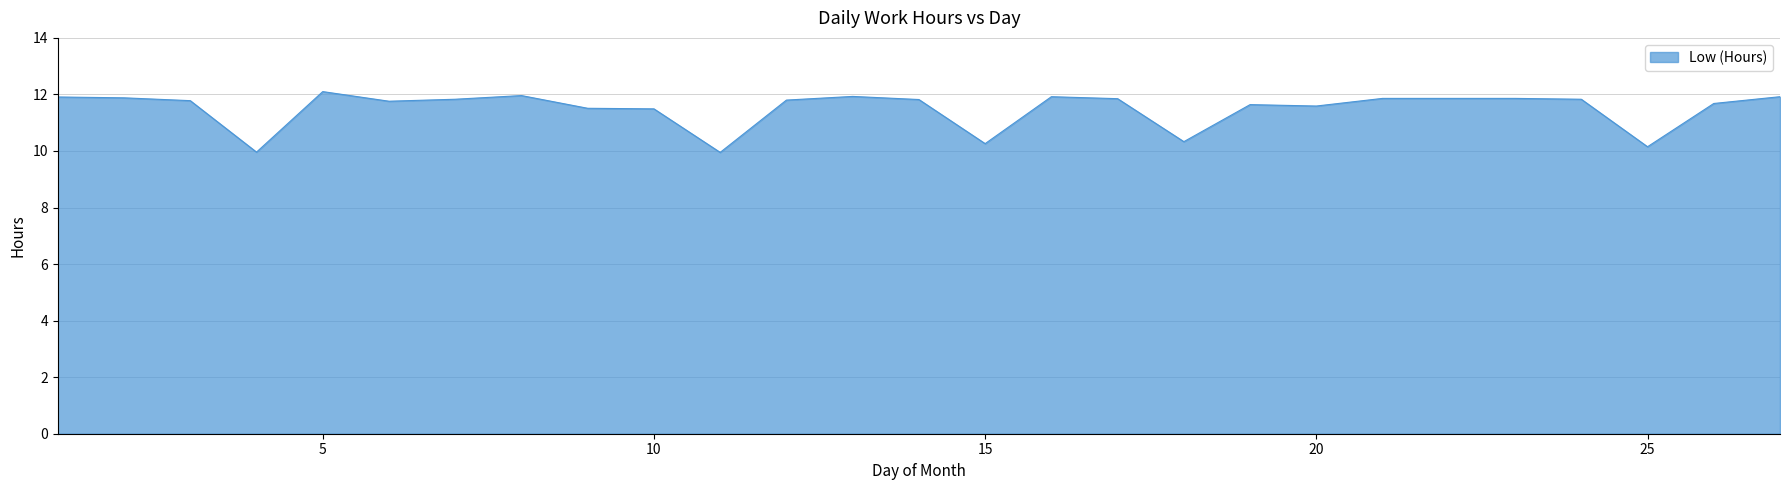

What is the greatest value displayed?

12.1